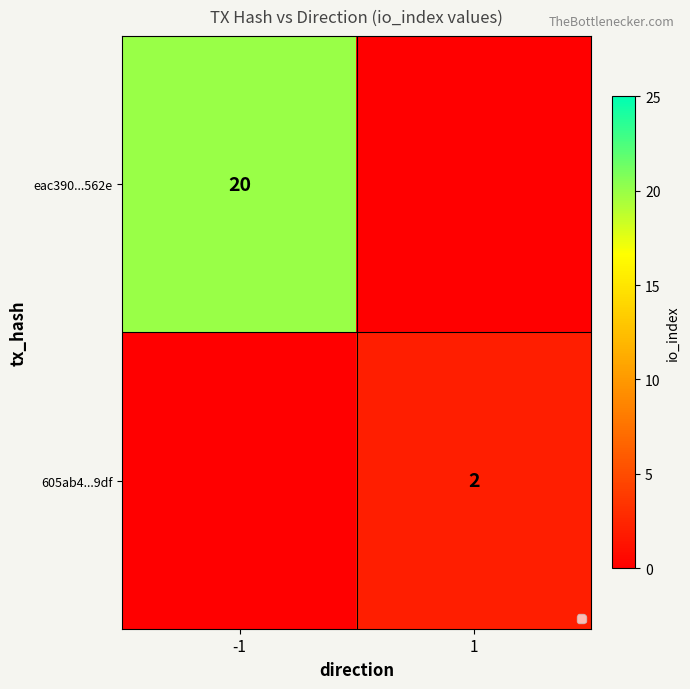

What is the difference between the highest and lowest values at 1?

2